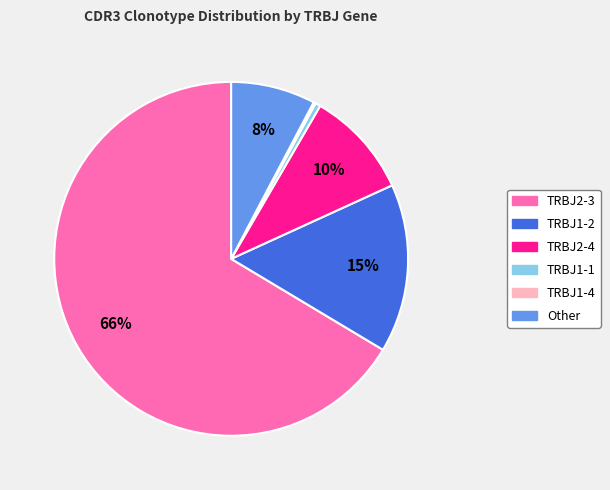

To the nearest percent, what is the average slice percentage?

17%